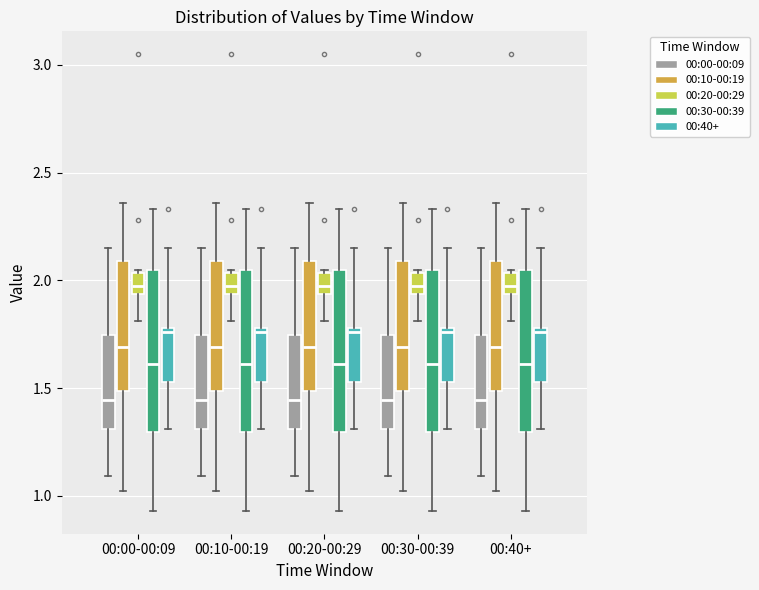

Reading left to right, read every box against the y-axis: the position of its median line, the range the box covers, and the ends of its whiskers. The values are not printed on the chart, so give them approximately, as read against the axis.

00:00-00:09 (00:00-00:09): median 1.45, box 1.30 to 1.75, whiskers 1.10 to 2.15
00:00-00:09 (00:10-00:19): median 1.70, box 1.50 to 2.10, whiskers 1.00 to 2.35
00:00-00:09 (00:20-00:29): median 2.00, box 1.95 to 2.05, whiskers 1.80 to 2.05 (just above the box's upper edge)
00:00-00:09 (00:30-00:39): median 1.60, box 1.30 to 2.05, whiskers 0.95 to 2.35
00:00-00:09 (00:40+): median 1.75, box 1.55 to 1.80, whiskers 1.30 to 2.15
00:10-00:19 (00:00-00:09): median 1.45, box 1.30 to 1.75, whiskers 1.10 to 2.15
00:10-00:19 (00:10-00:19): median 1.70, box 1.50 to 2.10, whiskers 1.00 to 2.35
00:10-00:19 (00:20-00:29): median 2.00, box 1.95 to 2.05, whiskers 1.80 to 2.05 (just above the box's upper edge)
00:10-00:19 (00:30-00:39): median 1.60, box 1.30 to 2.05, whiskers 0.95 to 2.35
00:10-00:19 (00:40+): median 1.75, box 1.55 to 1.80, whiskers 1.30 to 2.15
00:20-00:29 (00:00-00:09): median 1.45, box 1.30 to 1.75, whiskers 1.10 to 2.15
00:20-00:29 (00:10-00:19): median 1.70, box 1.50 to 2.10, whiskers 1.00 to 2.35
00:20-00:29 (00:20-00:29): median 2.00, box 1.95 to 2.05, whiskers 1.80 to 2.05 (just above the box's upper edge)
00:20-00:29 (00:30-00:39): median 1.60, box 1.30 to 2.05, whiskers 0.95 to 2.35
00:20-00:29 (00:40+): median 1.75, box 1.55 to 1.80, whiskers 1.30 to 2.15
00:30-00:39 (00:00-00:09): median 1.45, box 1.30 to 1.75, whiskers 1.10 to 2.15
00:30-00:39 (00:10-00:19): median 1.70, box 1.50 to 2.10, whiskers 1.00 to 2.35
00:30-00:39 (00:20-00:29): median 2.00, box 1.95 to 2.05, whiskers 1.80 to 2.05 (just above the box's upper edge)
00:30-00:39 (00:30-00:39): median 1.60, box 1.30 to 2.05, whiskers 0.95 to 2.35
00:30-00:39 (00:40+): median 1.75, box 1.55 to 1.80, whiskers 1.30 to 2.15
00:40+ (00:00-00:09): median 1.45, box 1.30 to 1.75, whiskers 1.10 to 2.15
00:40+ (00:10-00:19): median 1.70, box 1.50 to 2.10, whiskers 1.00 to 2.35
00:40+ (00:20-00:29): median 2.00, box 1.95 to 2.05, whiskers 1.80 to 2.05 (just above the box's upper edge)
00:40+ (00:30-00:39): median 1.60, box 1.30 to 2.05, whiskers 0.95 to 2.35
00:40+ (00:40+): median 1.75, box 1.55 to 1.80, whiskers 1.30 to 2.15